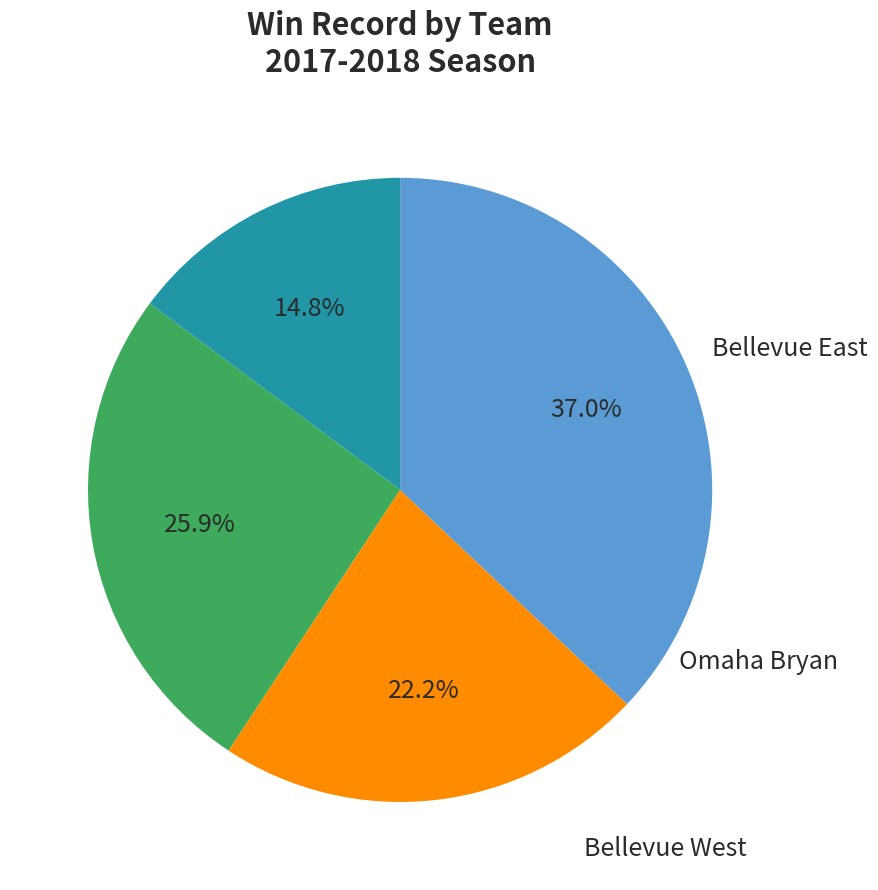

Is there any slice that represents more than half of the pie?

No